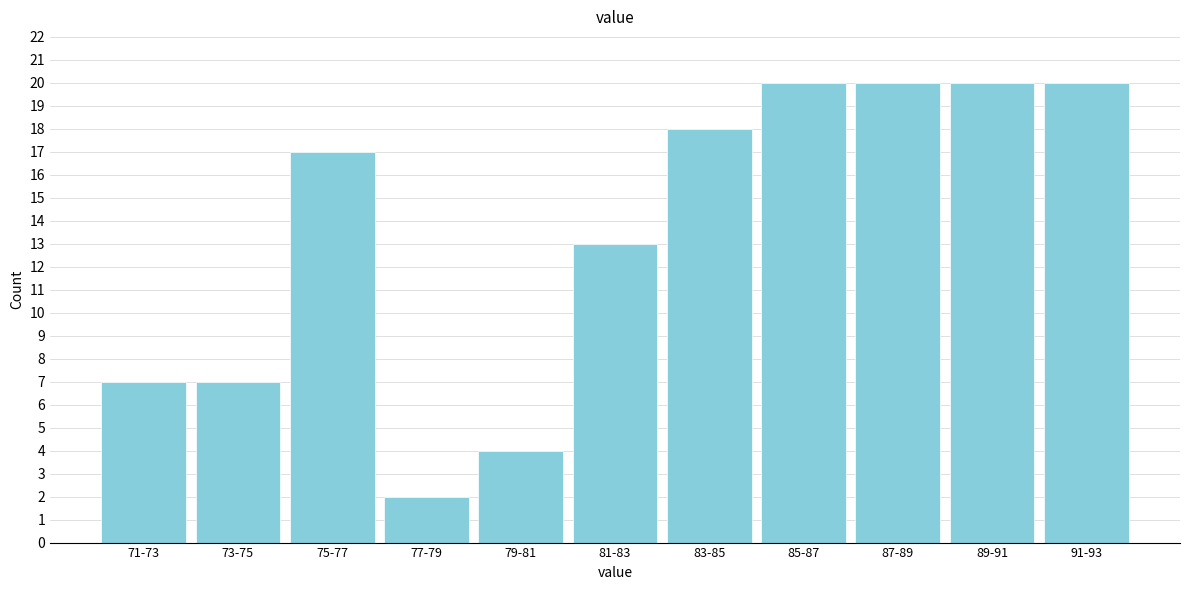

Reading left to right, extract all data points from this chart.

71-73=7	73-75=7	75-77=17	77-79=2	79-81=4	81-83=13	83-85=18	85-87=20	87-89=20	89-91=20	91-93=20